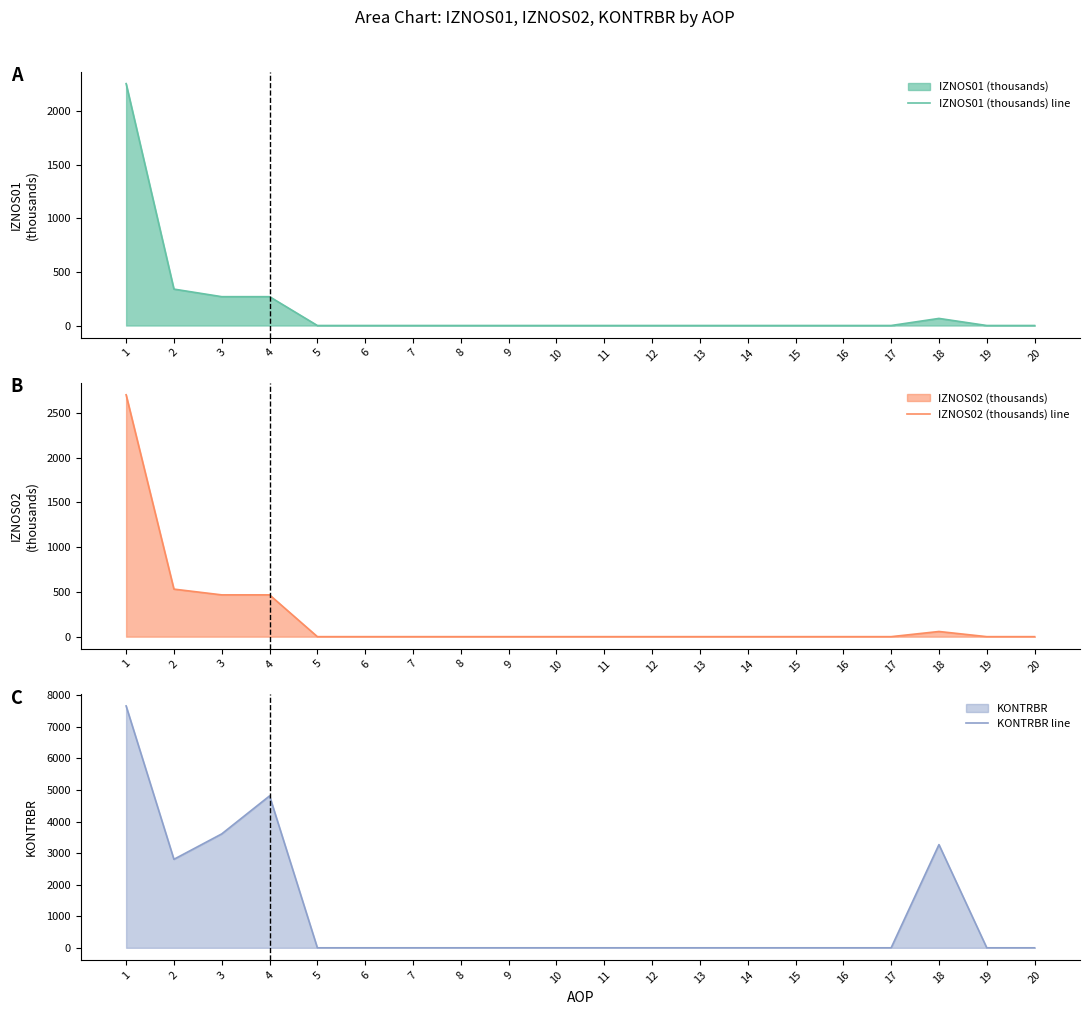

How many interior local valleys does the KONTRBR line series have?

1